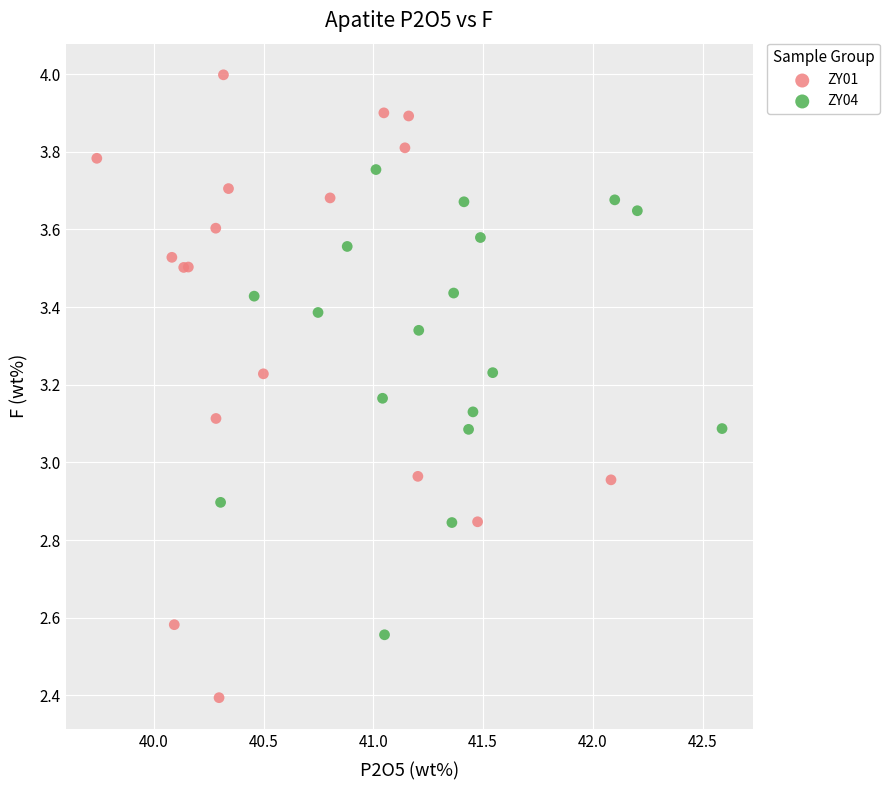

Which series has the largest Y range (max minus min)?

ZY01